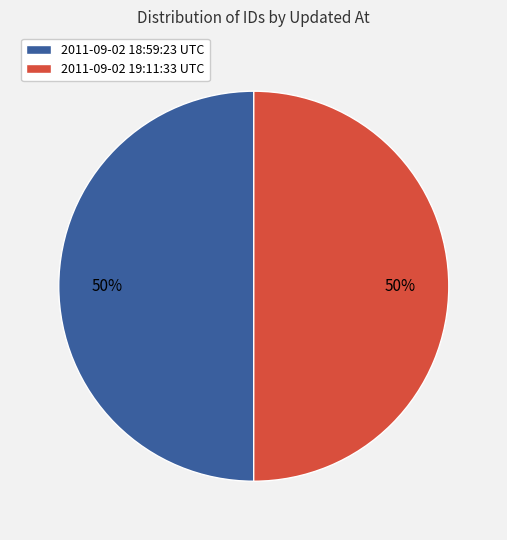

What percentage is the 2011-09-02 19:11:33 UTC slice, to the nearest percent?

50%